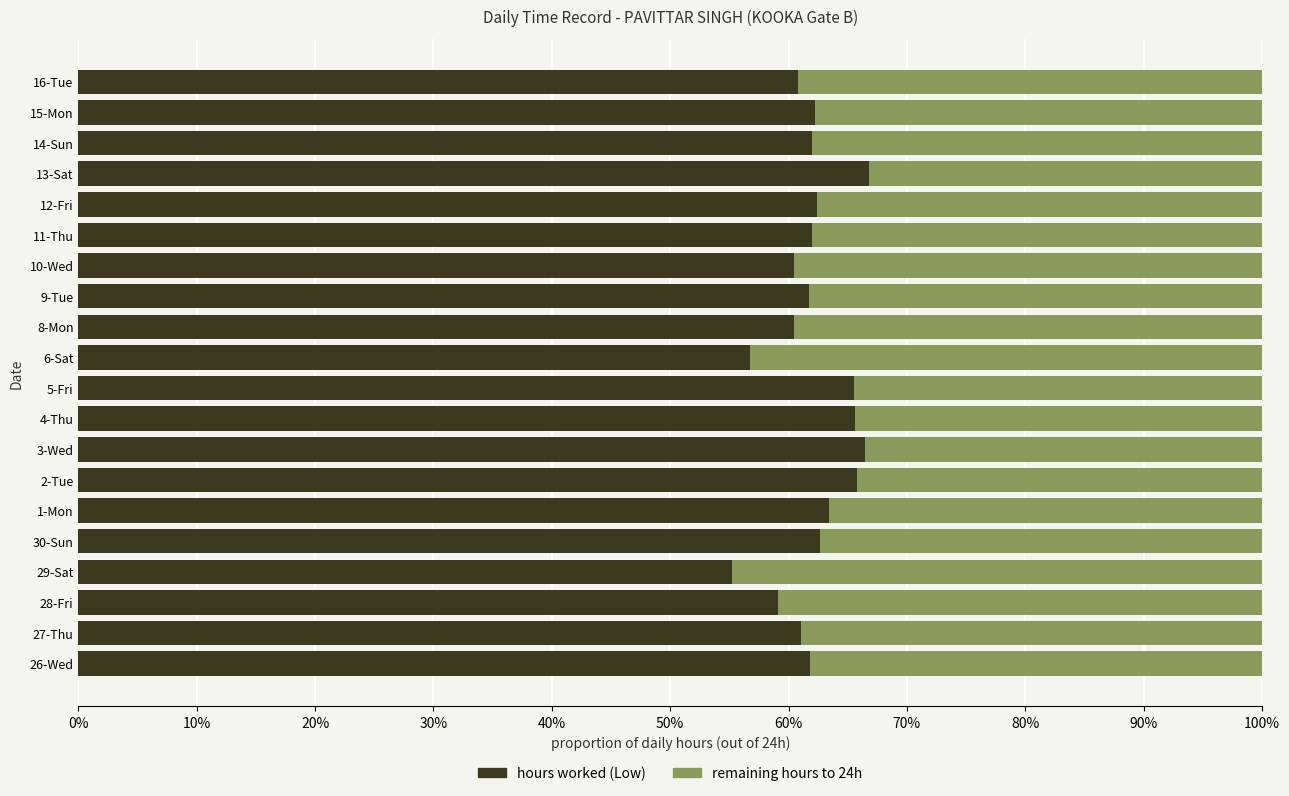

What are all the series names shown in the legend?

hours worked (Low), remaining hours to 24h